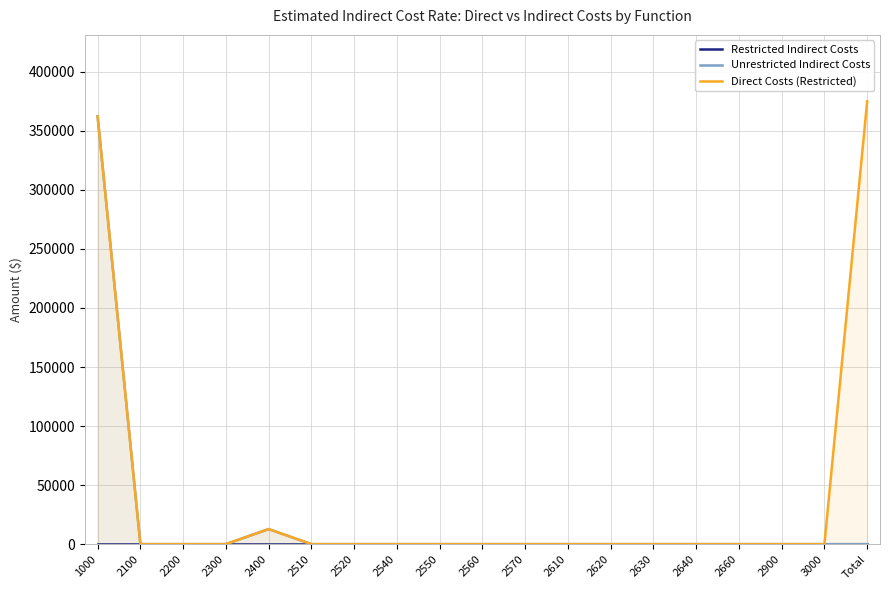

At which label does Direct Costs (Restricted) reach its peak?

Total